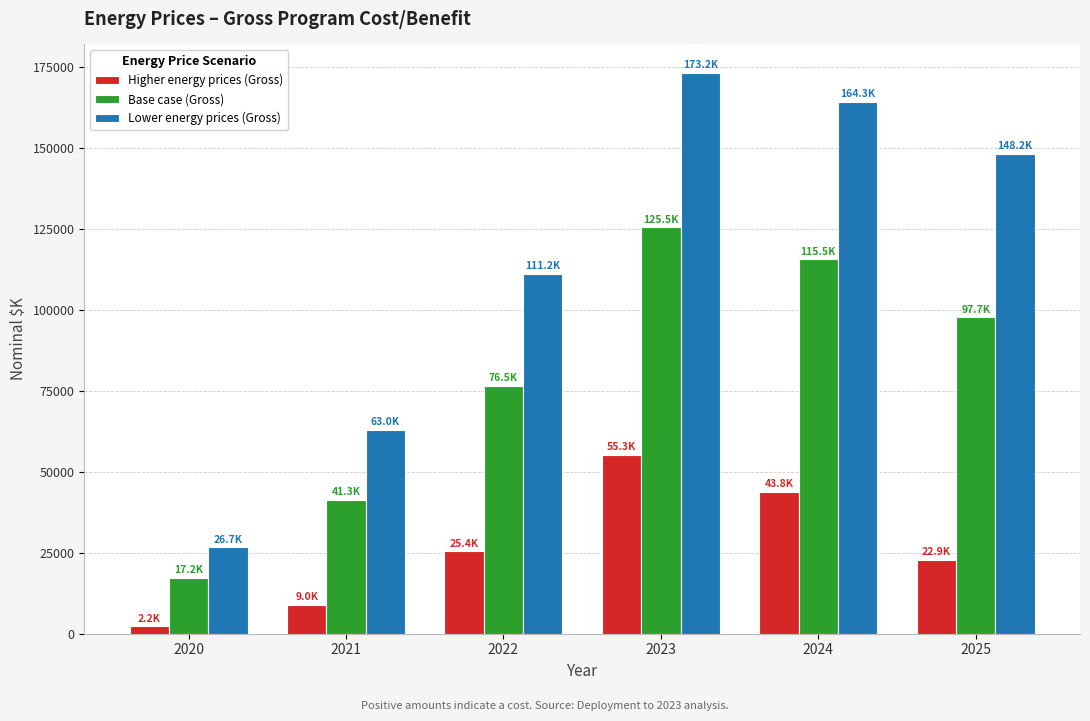

At how many categories does at least one series exceed 159057?

2